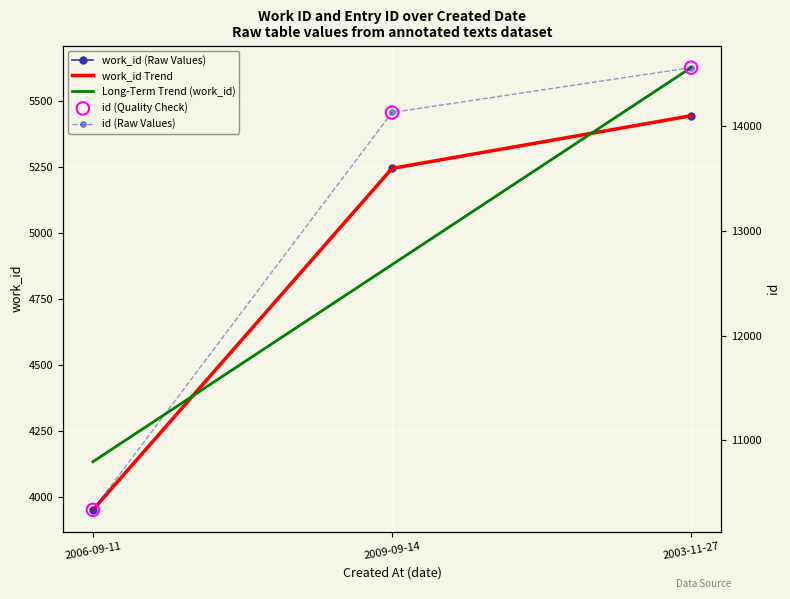

Which series contains the highest Y value?

id (Raw Values)